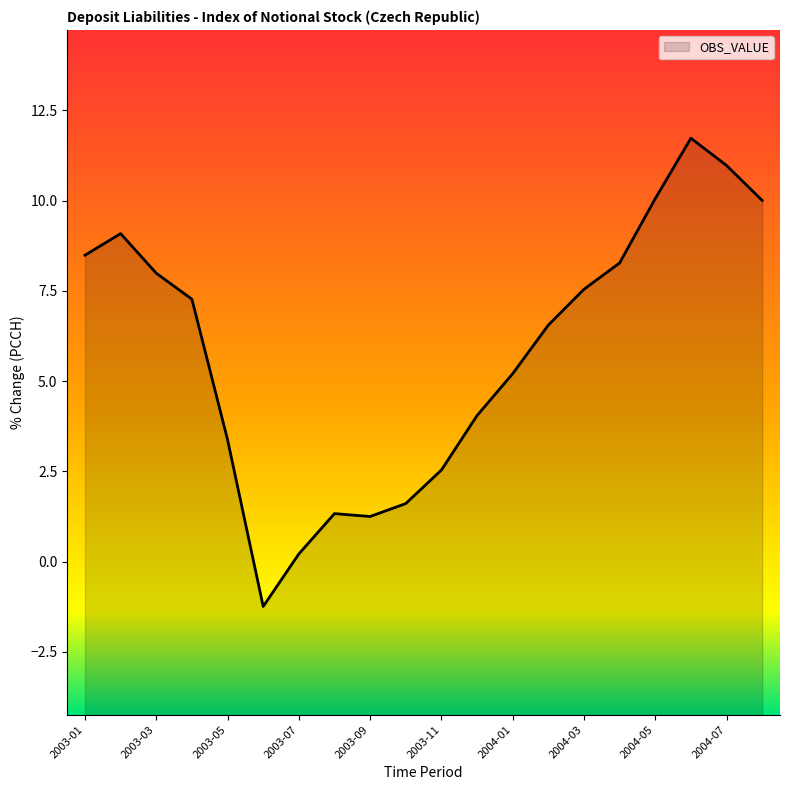

List the labels in order of value, largest first.

2004-06, 2004-07, 2004-05, 2004-08, 2003-02, 2003-01, 2004-04, 2003-03, 2004-03, 2003-04, 2004-02, 2004-01, 2003-12, 2003-05, 2003-11, 2003-10, 2003-08, 2003-09, 2003-07, 2003-06